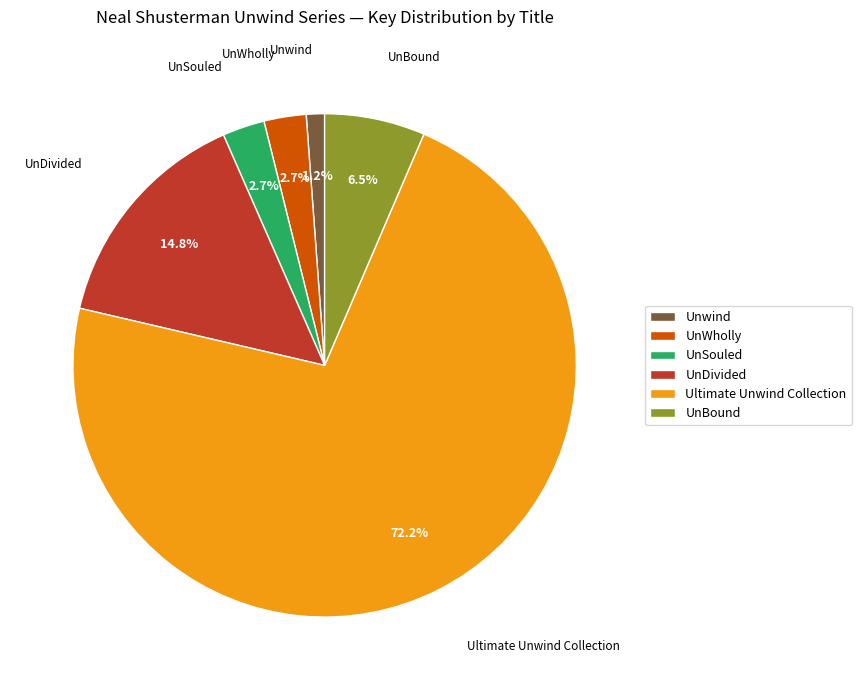

Which has a higher value, UnDivided or Ultimate Unwind Collection?

Ultimate Unwind Collection